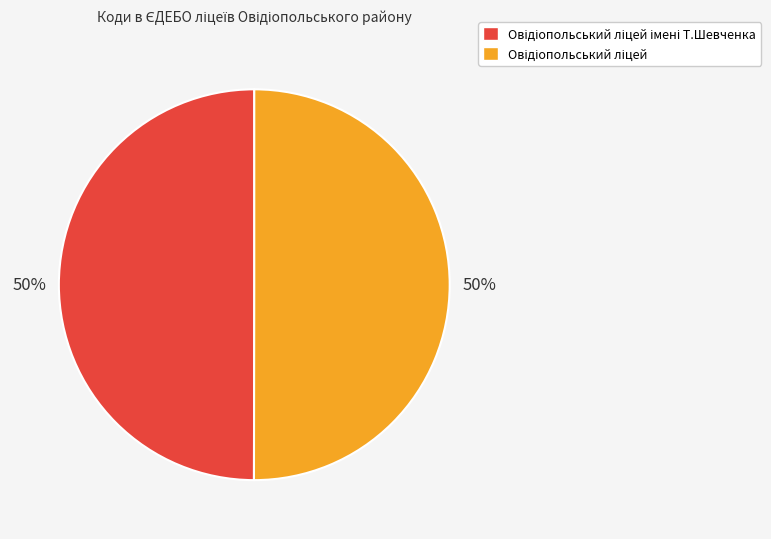

To the nearest percent, what is the average slice percentage?

50%